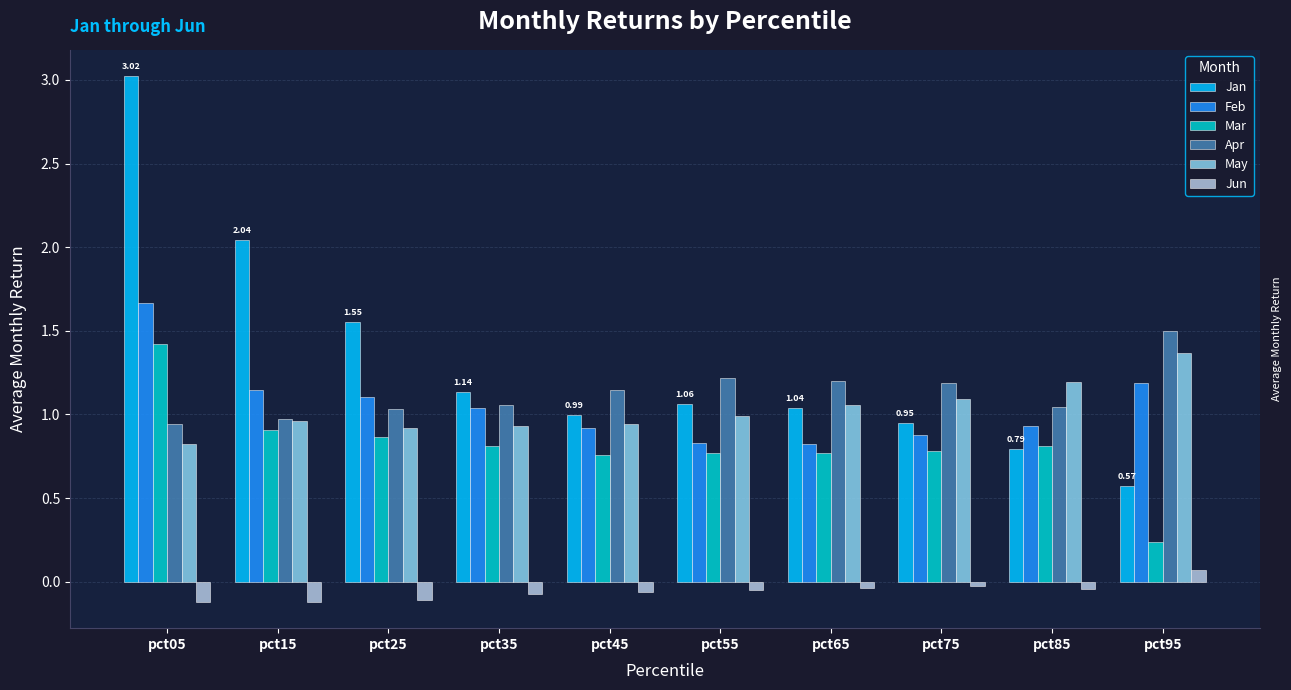

What is the sum of all Feb values?

10.5